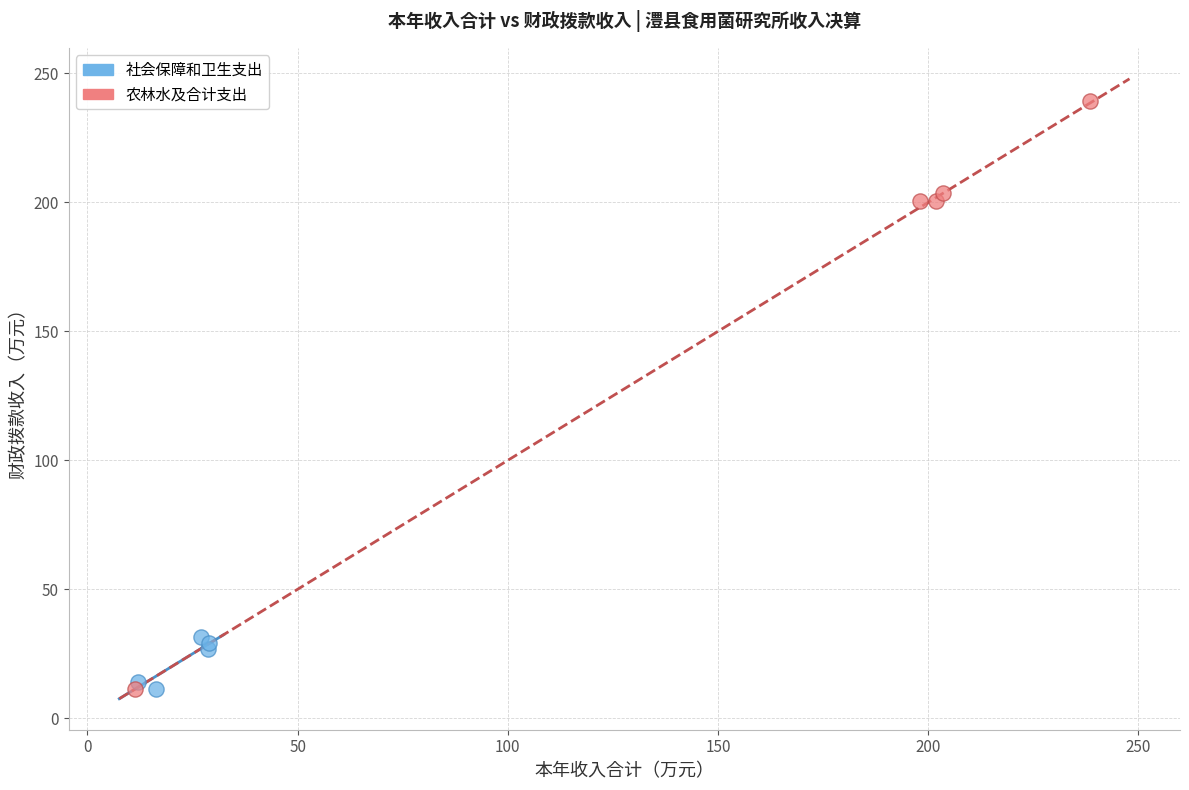

Which series contains the highest Y value?

农林水及合计支出